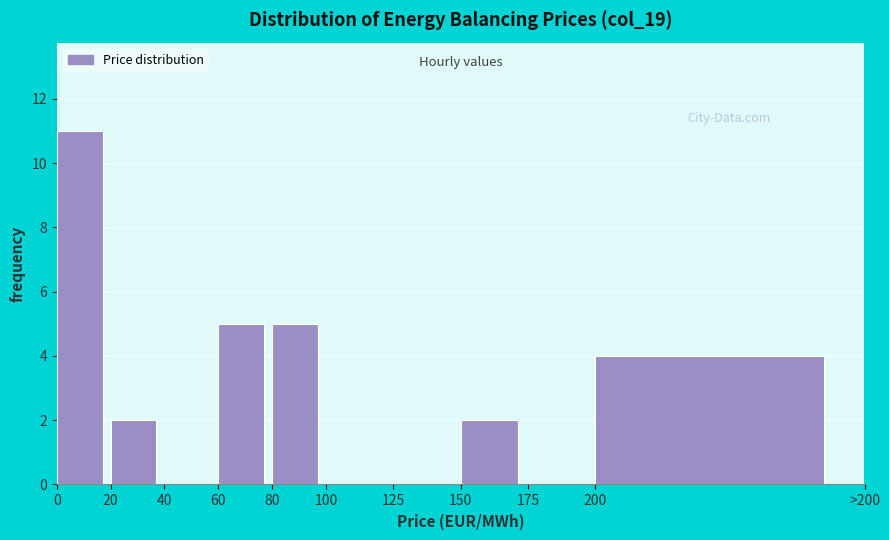

Reading left to right, extract all data points from this chart.

0=11	20=2	40=0	60=5	80=5	100=0	125=0	150=2	175=0	200=4